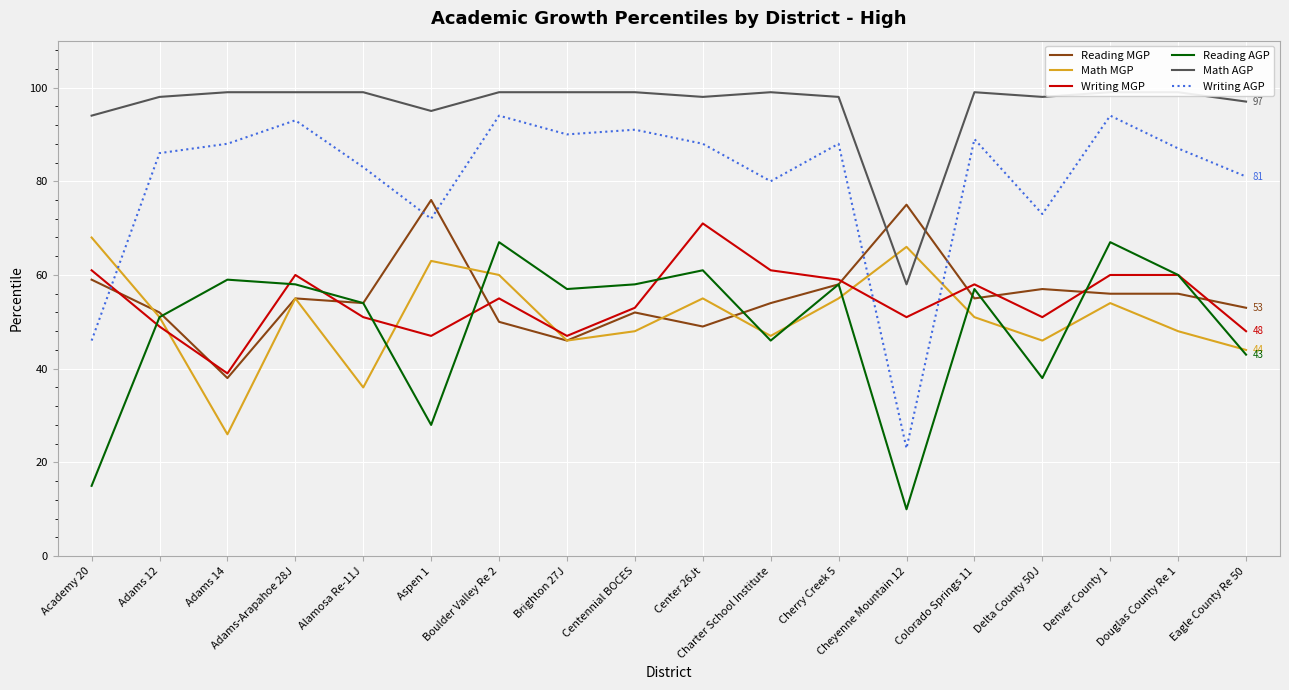

At which category is the sum across all series the highest?

Denver County 1